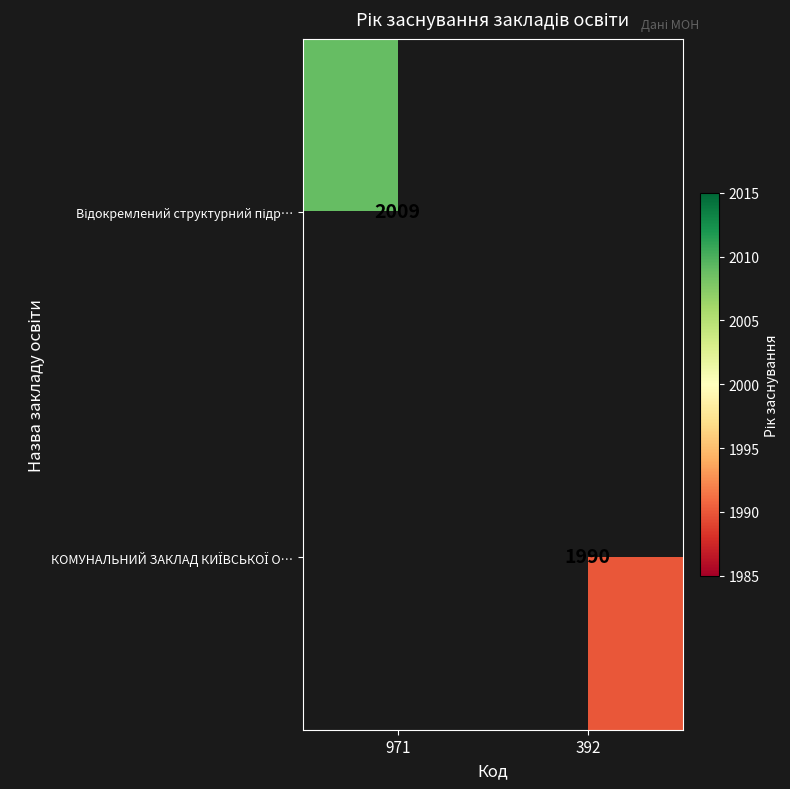

At 392, list the series in order from smallest to largest.

Відокремлений структурний підр…, КОМУНАЛЬНИЙ ЗАКЛАД КИЇВСЬКОЇ О…